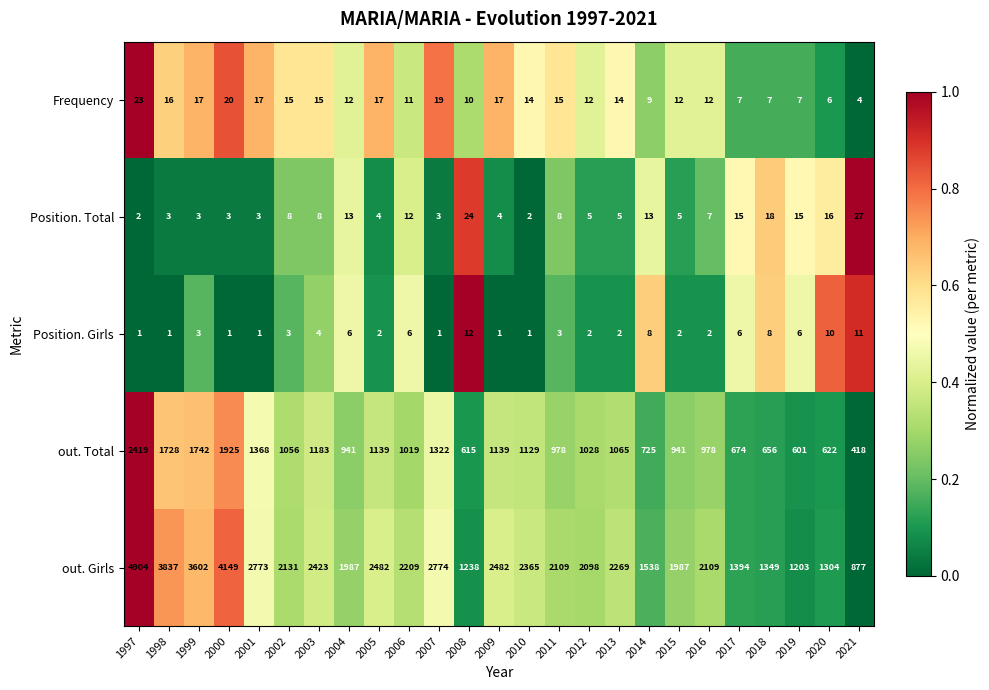

Between 2016 and 2018, which series saw the biggest shift?

out. Girls